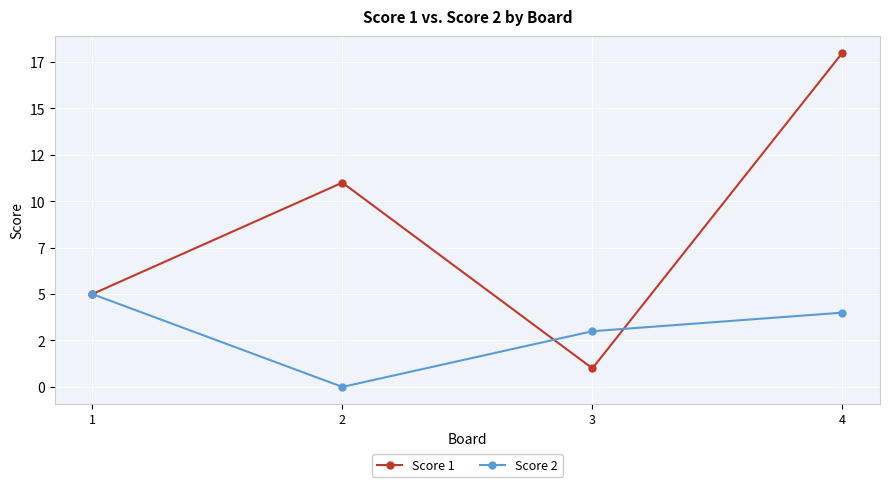

Which label corresponds to the largest value in the chart?

4